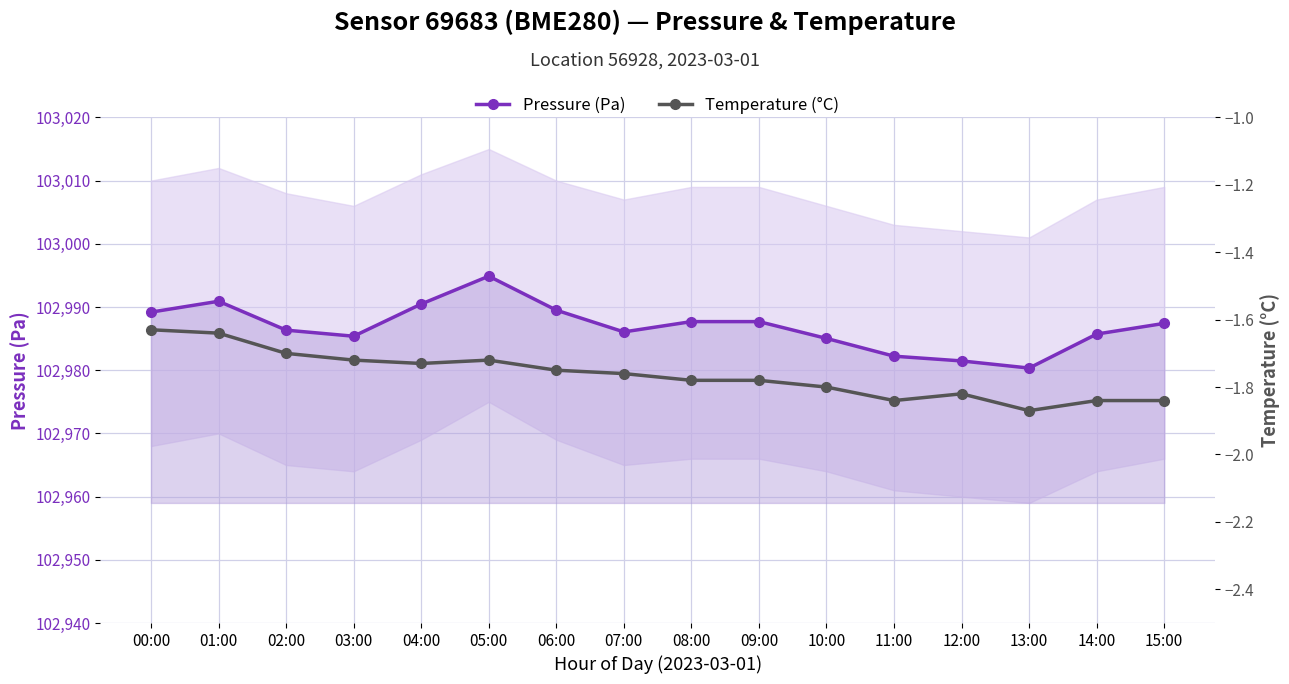

What is the spread (max minus min) of values at 07:00?

102987.8